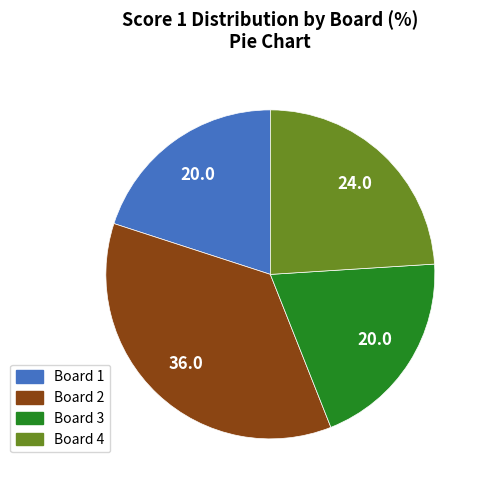

Does Board 3 account for over 50% of the chart?

No